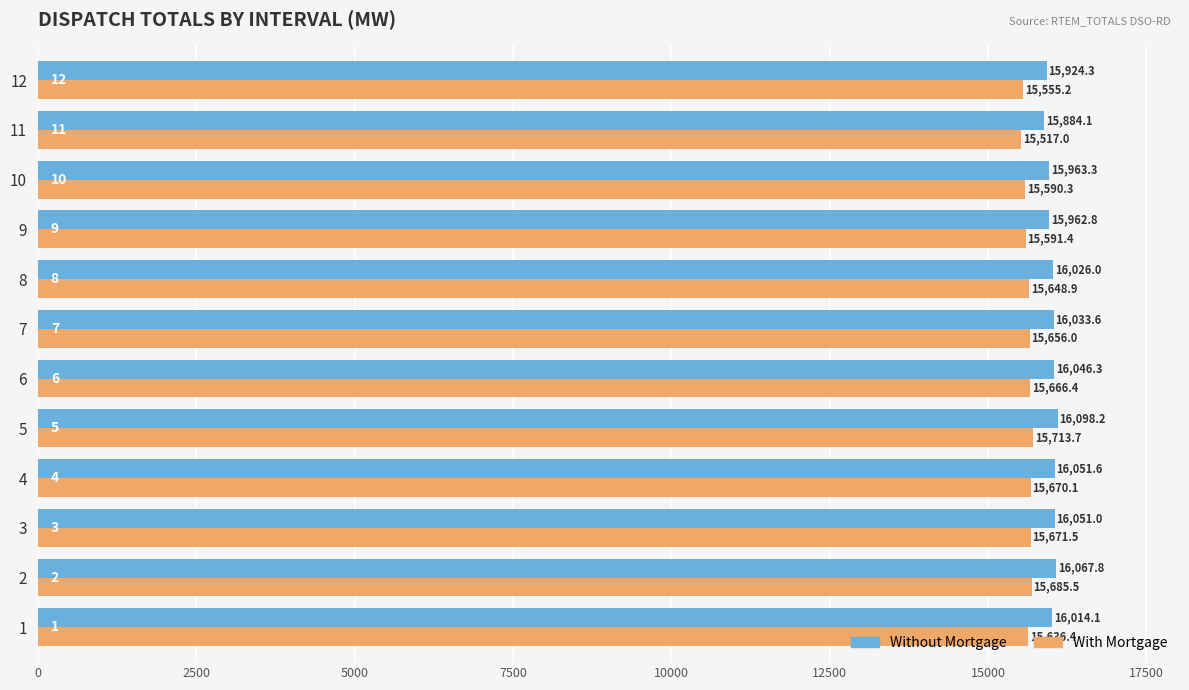

What is the difference between the maximum and second lowest values in the Without Mortgage series?

173.9